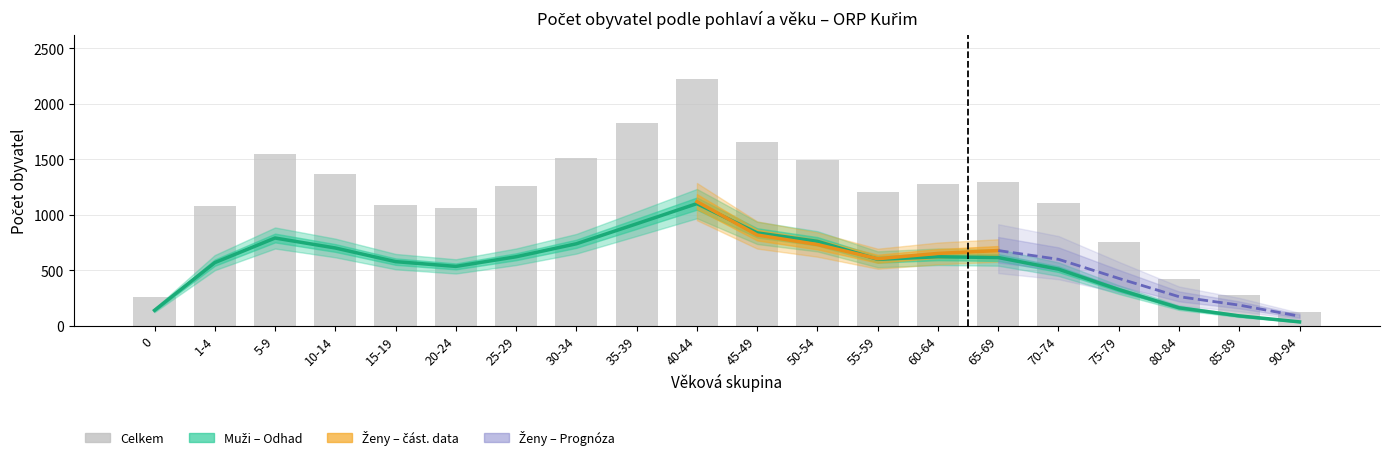

What is the approximate value of Muži at 75-79?

326